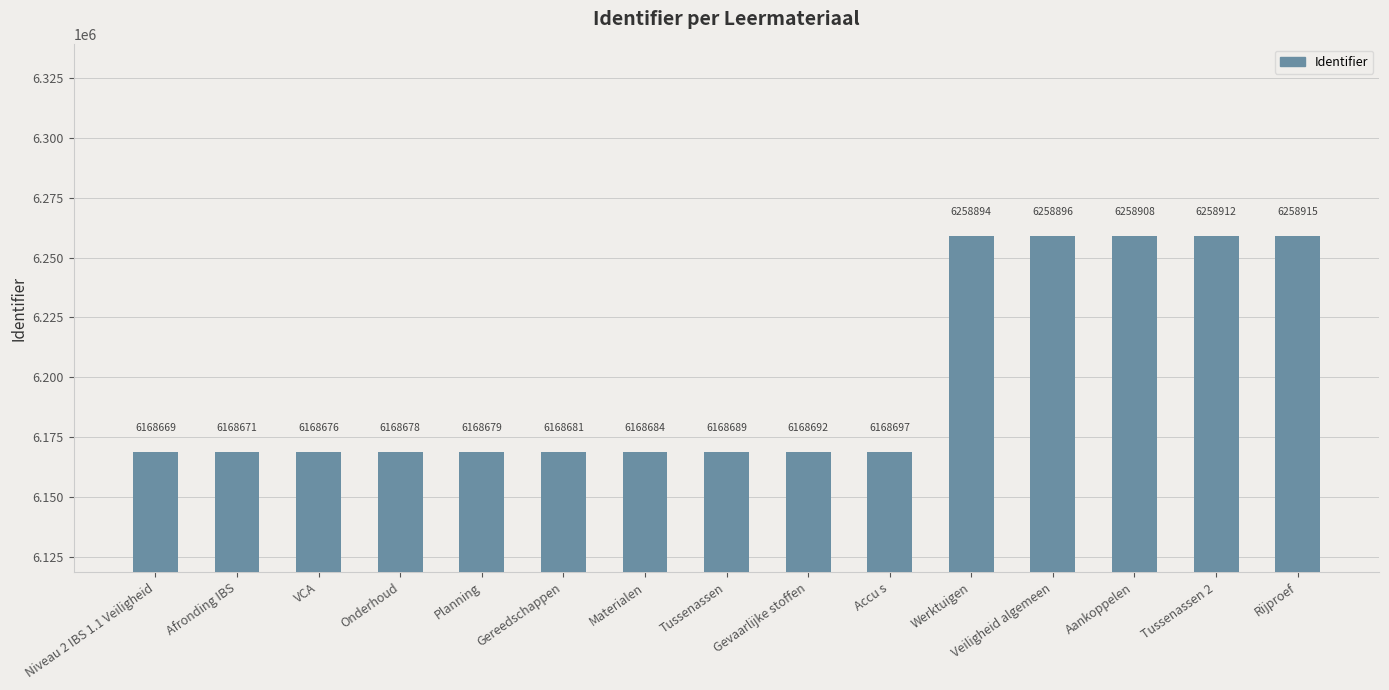

What is the value of the 12th bar from the left?

6258896